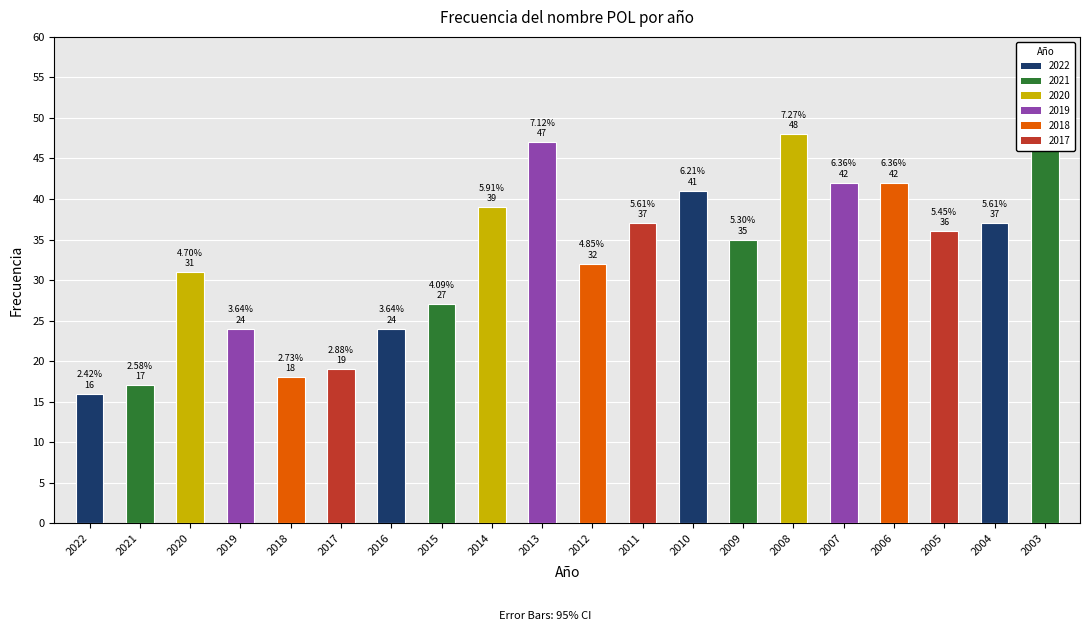

True or false: the data shows 39 at 2014.

True